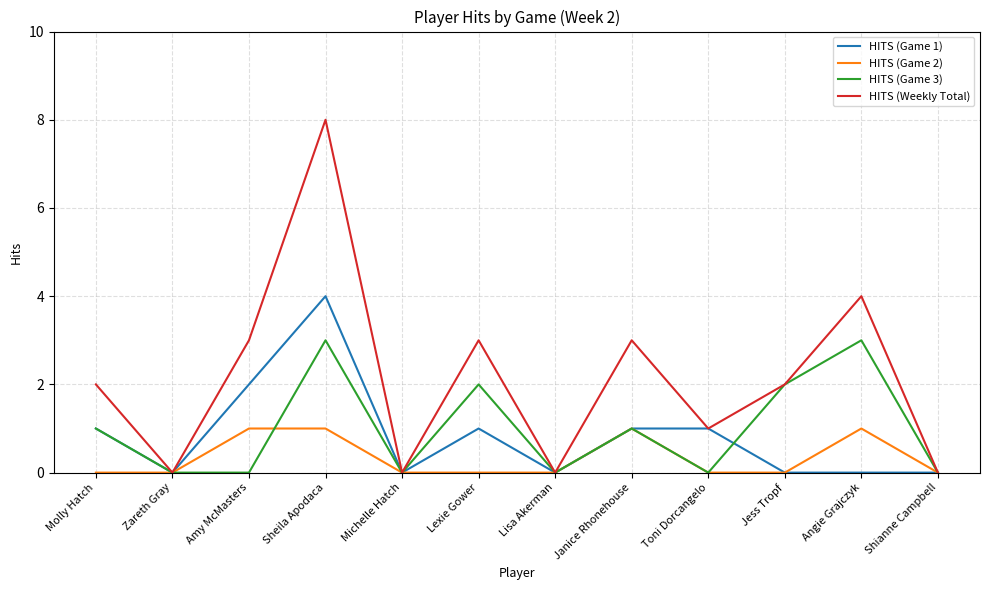

Where is HITS (Game 1) nearest to the value 2?

Amy McMasters